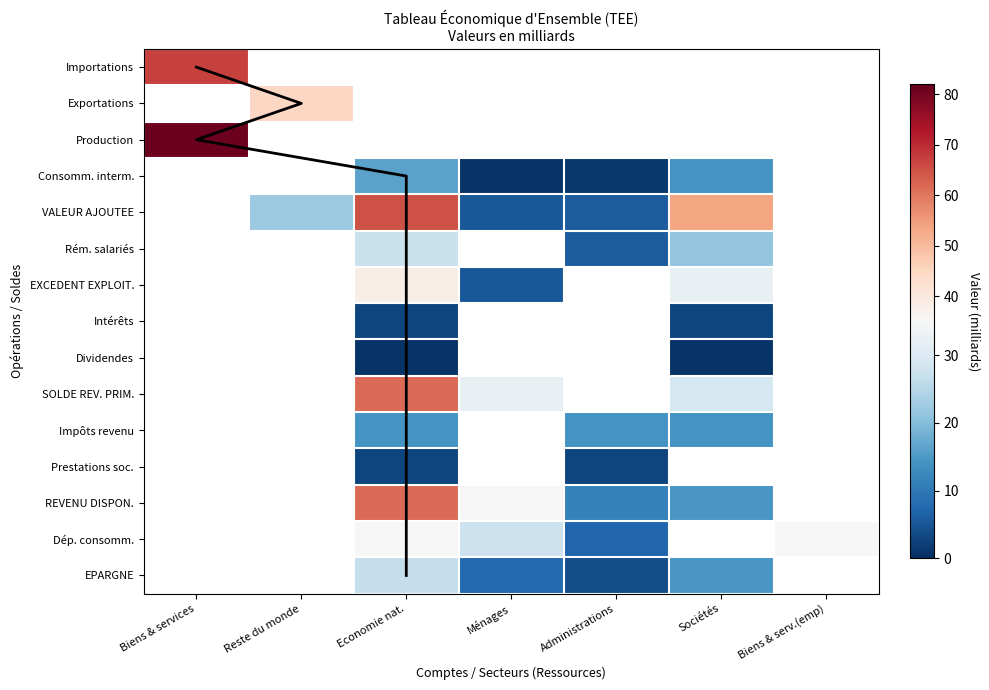

Reading left to right, transcribe all the data shown in this chart.

Importations: 0=67.1	1=0.0	2=0.0	3=0.0	4=0.0	5=0.0	6=0.0
Exportations: 0=0.0	1=44.9	2=0.0	3=0.0	4=0.0	5=0.0	6=0.0
Production: 0=81.2	1=0.0	2=0.0	3=0.0	4=0.0	5=0.0	6=0.0
Consommation intermédiaire: 0=0.0	1=0.0	2=16.4	3=0.7	4=1.3	5=14.3	6=0.0
VALEUR AJOUTEE: 0=0.0	1=22.2	2=64.8	3=5.4	4=6.0	5=53.5	6=0.0
Rémunération des salariés: 0=0.0	1=0.0	2=27.1	3=0.0	4=6.0	5=21.1	6=0.0
EXCEDENT D'EXPLOITATION: 0=0.0	1=0.0	2=37.7	3=5.4	4=0.0	5=32.4	6=0.0
Intérêts: 0=0.0	1=0.0	2=2.8	3=0.0	4=0.0	5=2.8	6=0.0
Dividendes: 0=0.0	1=0.0	2=0.6	3=0.0	4=0.0	5=0.6	6=0.0
SOLDE REVENUS PRIMAIRES: 0=0.0	1=0.0	2=61.4	3=32.5	4=0.0	5=29.0	6=0.0
Impôts sur le revenu: 0=0.0	1=0.0	2=14.2	3=0.0	4=14.2	5=14.2	6=0.0
Prestations sociales: 0=0.0	1=0.0	2=2.8	3=0.0	4=2.8	5=0.0	6=0.0
REVENU DISPONIBLE: 0=0.0	1=0.0	2=61.4	3=35.3	4=11.4	5=14.8	6=0.0
Dépense consommation: 0=0.0	1=0.0	2=34.8	3=27.5	4=7.3	5=0.0	6=34.8
EPARGNE: 0=0.0	1=0.0	2=26.6	3=7.8	4=4.1	5=14.8	6=0.0